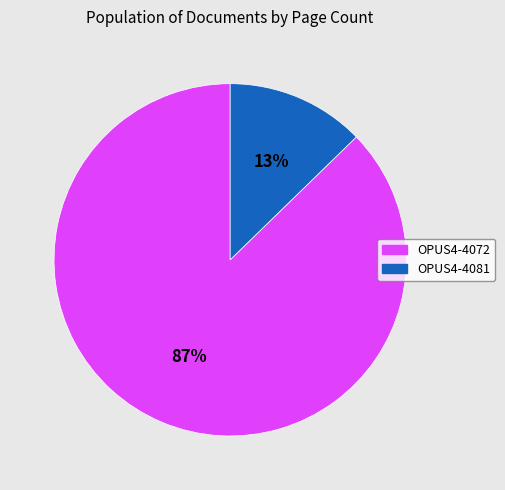

Is the sum of OPUS4-4072 and OPUS4-4081 greater than half?

Yes